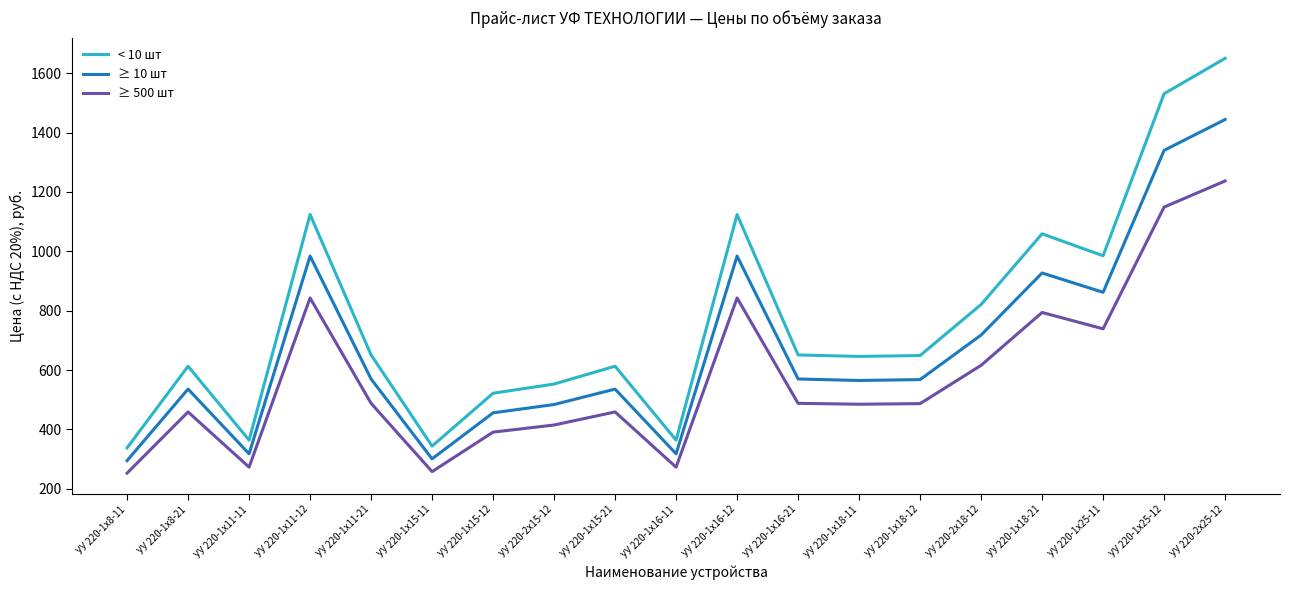

The value of ≥ 10 шт at УУ 220-1x25-12 is 1340. True or false?

True